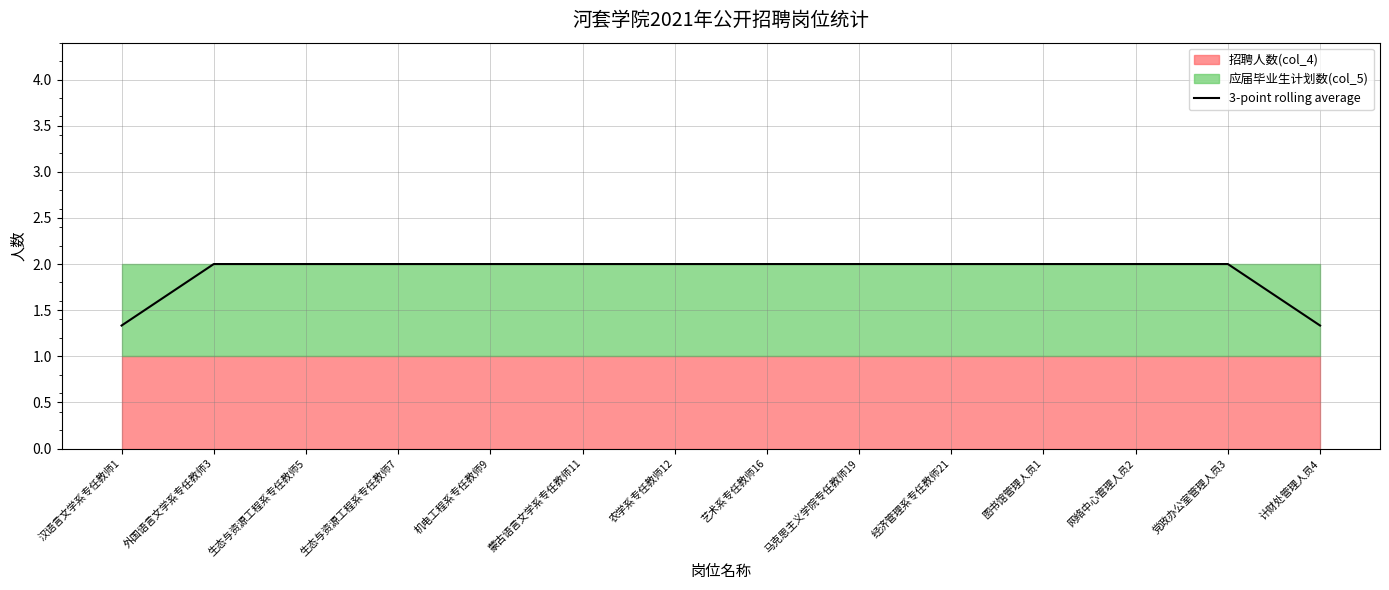

What is the sum of all values?

26.7